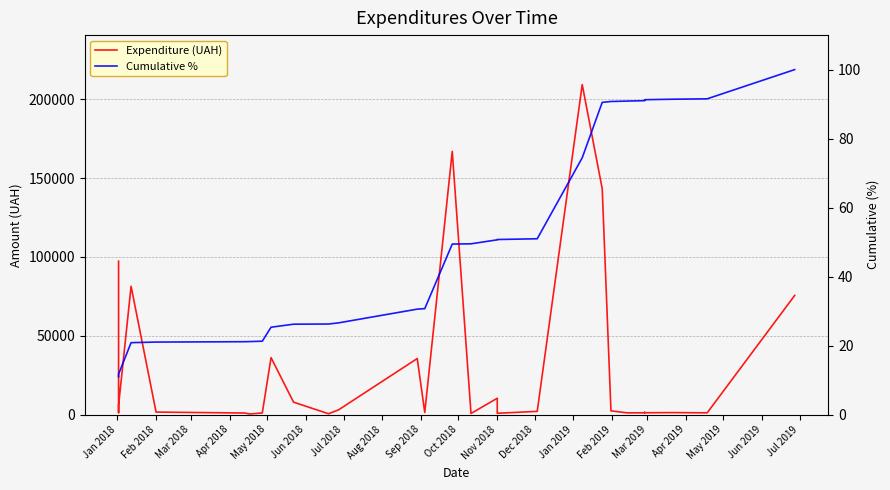

Does the chart display data point markers on the line(s)?

No